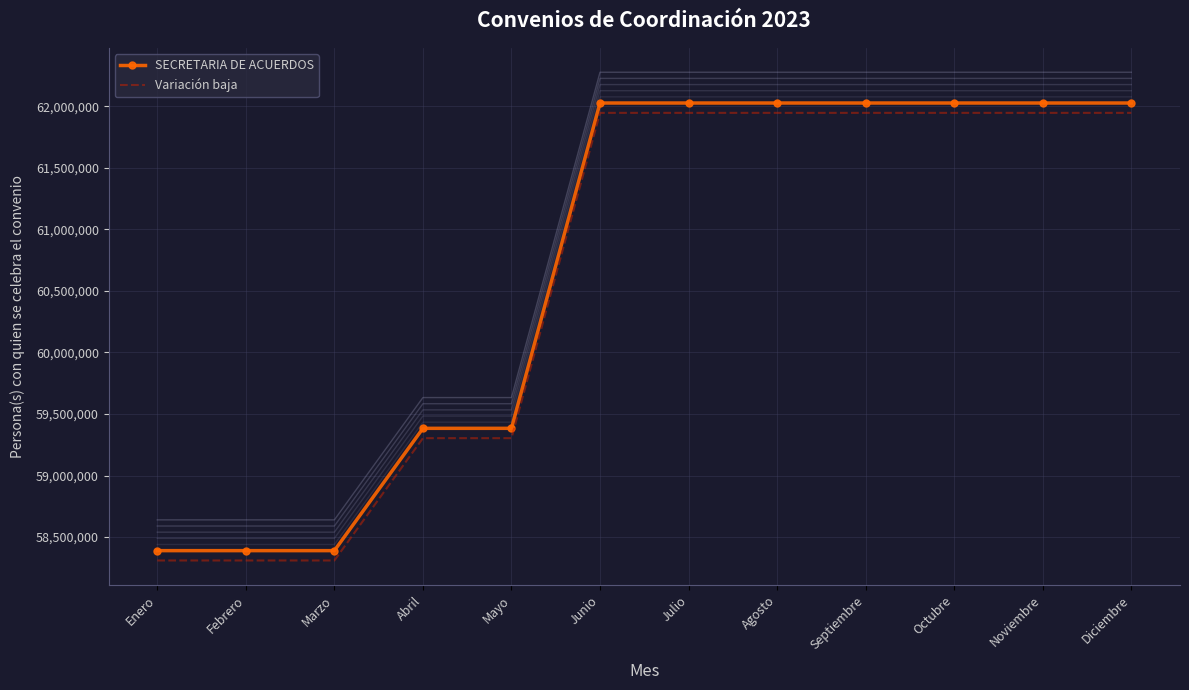

Where is SECRETARIA DE ACUERDOS nearest to the value 60208402?

Mayo